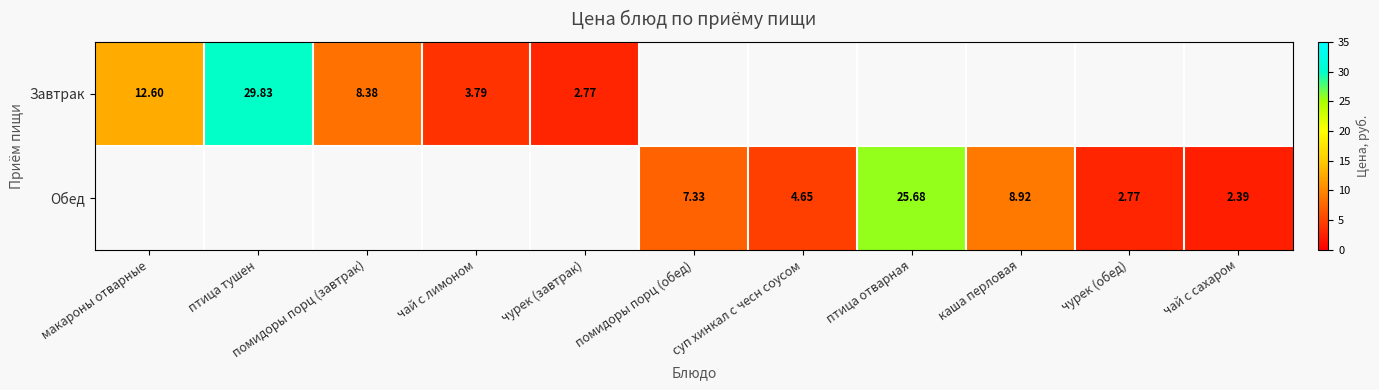

At каша перловая, list the series in order from smallest to largest.

Завтрак, Обед